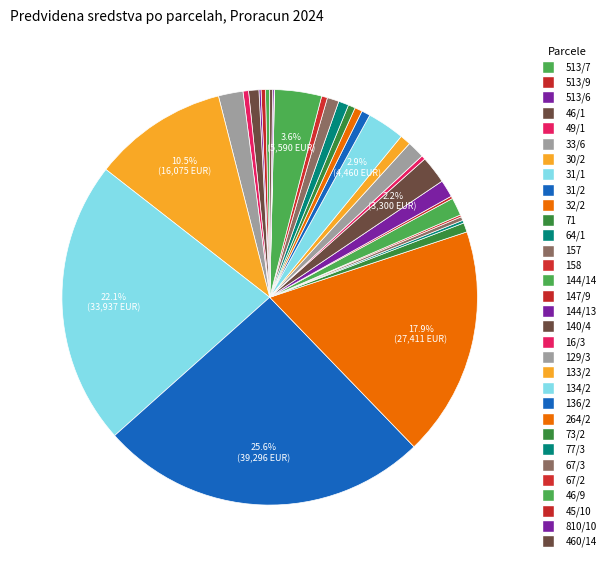

Between 46/9 and 158, which is larger?

46/9